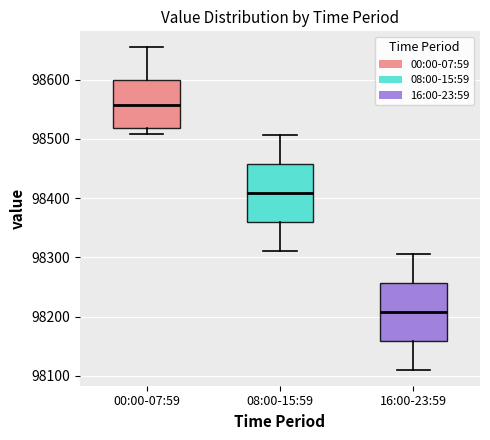

Reading left to right, transcribe this box plot: for each box, give where its median line is, the range the box spans, and where its two whiskers end, as read against the y-axis. The values are not printed on the chart, so give them approximately, as read against the axis.

00:00-07:59: median 98560, box 98520 to 98600, whiskers 98510 to 98650
08:00-15:59: median 98410, box 98360 to 98460, whiskers 98310 to 98510
16:00-23:59: median 98210, box 98160 to 98260, whiskers 98110 to 98310